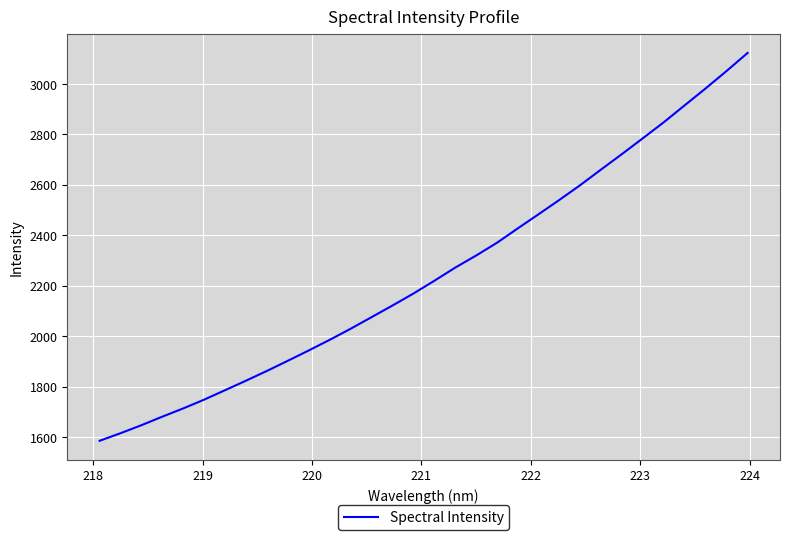

What is the difference between the maximum and minimum values?

1536.8